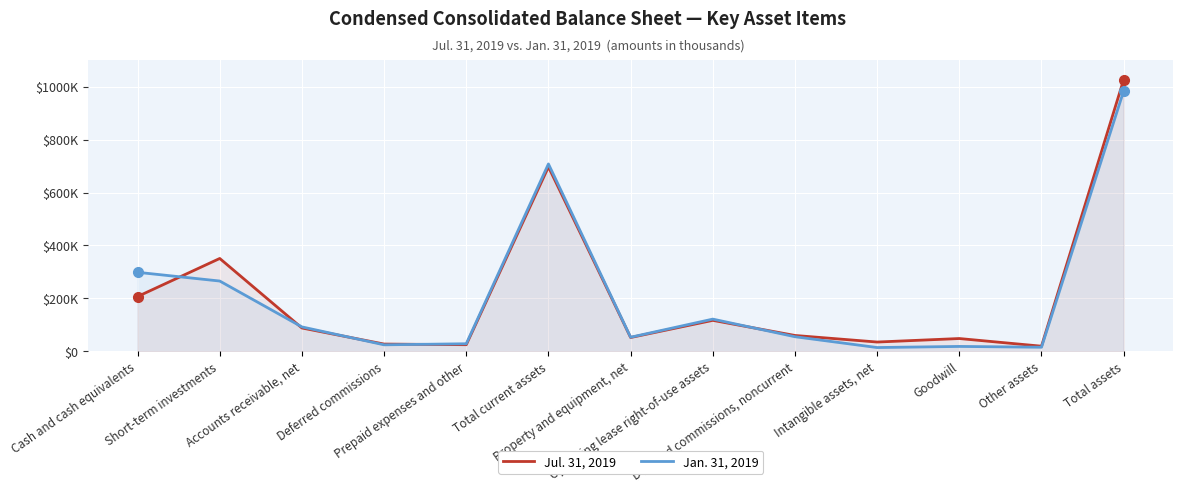

Which category has the highest value across all series?

Total assets